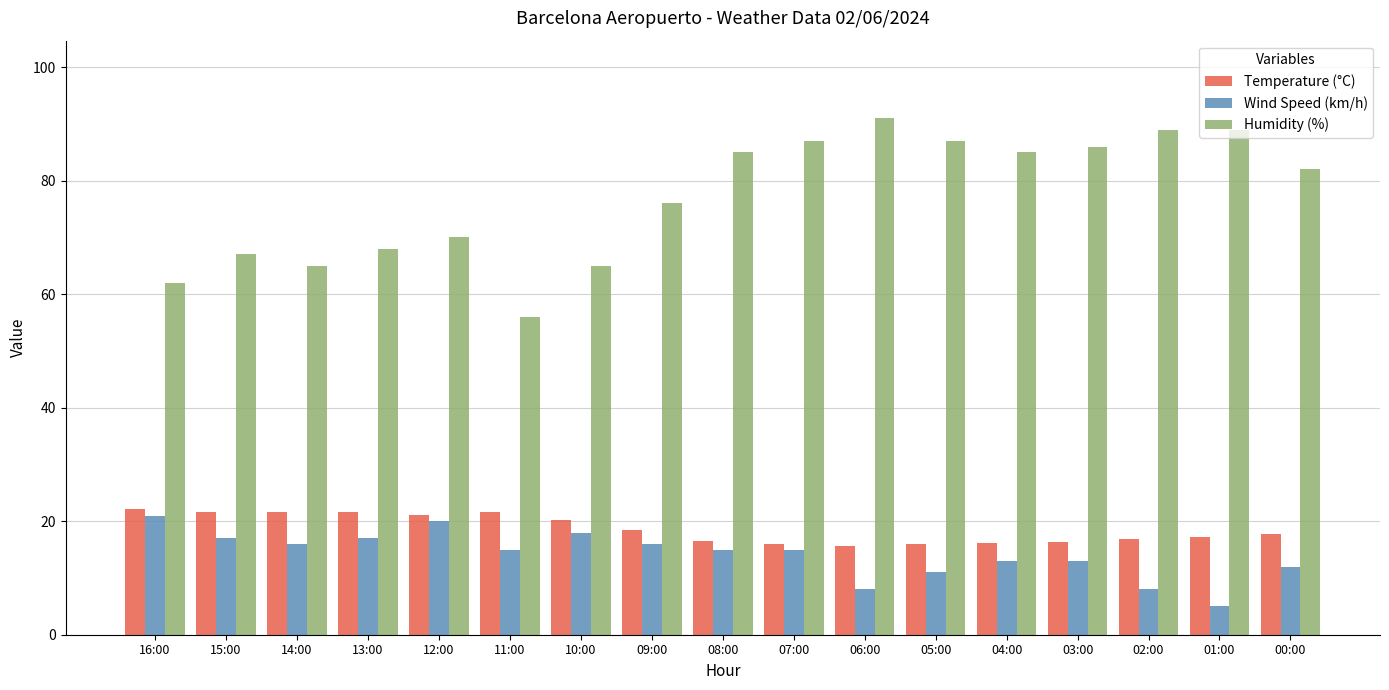

How many data points does each series have?

17